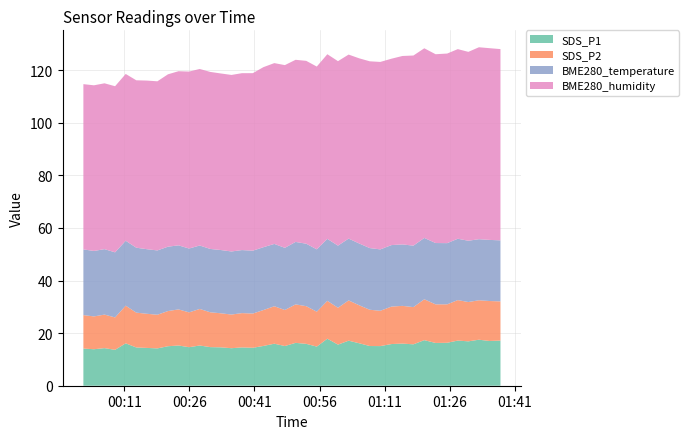

Reading right to left, list all the values displayed in this chart.

SDS_P1: 39=17.2	38=17.0	37=17.5	36=16.9	35=17.2	34=16.3	33=16.3	32=17.3	31=15.8	30=16.0	29=15.8	28=15.1	27=15.1	26=16.1	25=17.1	24=15.6	23=17.9	22=14.9	21=15.9	20=16.3	19=15.1	18=16.0	17=15.1	16=14.4	15=14.6	14=14.3	13=14.6	12=14.7	11=15.3	10=14.7	9=15.3	8=15.0	7=14.2	6=14.4	5=14.6	4=16.1	3=13.7	2=14.3	1=13.9	0=14.1
SDS_P2: 39=14.9	38=15.2	37=15.0	36=14.9	35=15.4	34=14.6	33=14.7	32=15.6	31=14.2	30=14.3	29=14.2	28=13.4	27=13.8	26=14.4	25=15.3	24=14.0	23=14.4	22=13.3	21=14.3	20=14.6	19=13.7	18=14.2	17=13.7	16=13.0	15=13.1	14=12.8	13=12.9	12=13.2	11=13.9	10=13.2	9=13.7	8=13.4	7=12.8	6=13.0	5=13.2	4=14.3	3=12.3	2=12.8	1=12.5	0=12.7
BME280_temperature: 39=23.2	38=23.2	37=23.2	36=23.3	35=23.3	34=23.3	33=23.3	32=23.3	31=23.4	30=23.4	29=23.4	28=23.4	27=23.4	26=23.5	25=23.5	24=23.6	23=23.6	22=23.7	21=23.8	20=23.8	19=23.6	18=23.7	17=23.9	16=23.9	15=24.0	14=24.0	13=24.1	12=24.1	11=24.1	10=24.3	9=24.4	8=24.5	7=24.5	6=24.6	5=24.7	4=24.7	3=24.8	2=24.9	1=24.9	0=25.0
BME280_humidity: 39=72.7	38=72.9	37=73.0	36=71.8	35=72.1	34=72.1	33=71.8	32=72.1	31=72.3	30=71.7	29=70.9	28=71.3	27=71.0	26=70.4	25=70.0	24=70.2	23=70.2	22=69.5	21=69.5	20=69.3	19=69.5	18=68.8	17=68.5	16=67.5	15=67.3	14=67.1	13=67.2	12=67.3	11=67.1	10=67.3	9=66.2	8=65.6	7=64.3	6=64.1	5=63.7	4=63.4	3=63.2	2=63.1	1=63.0	0=62.9